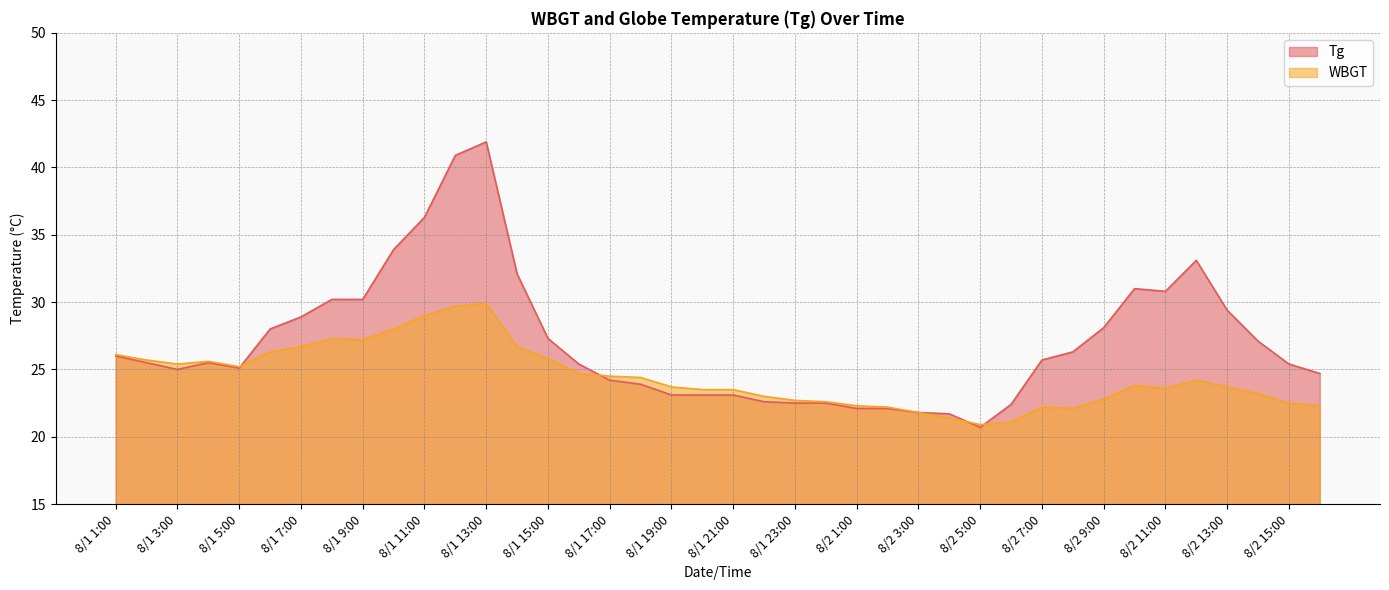

What is the spread (max minus min) of values at 8/2 10:00?

7.2